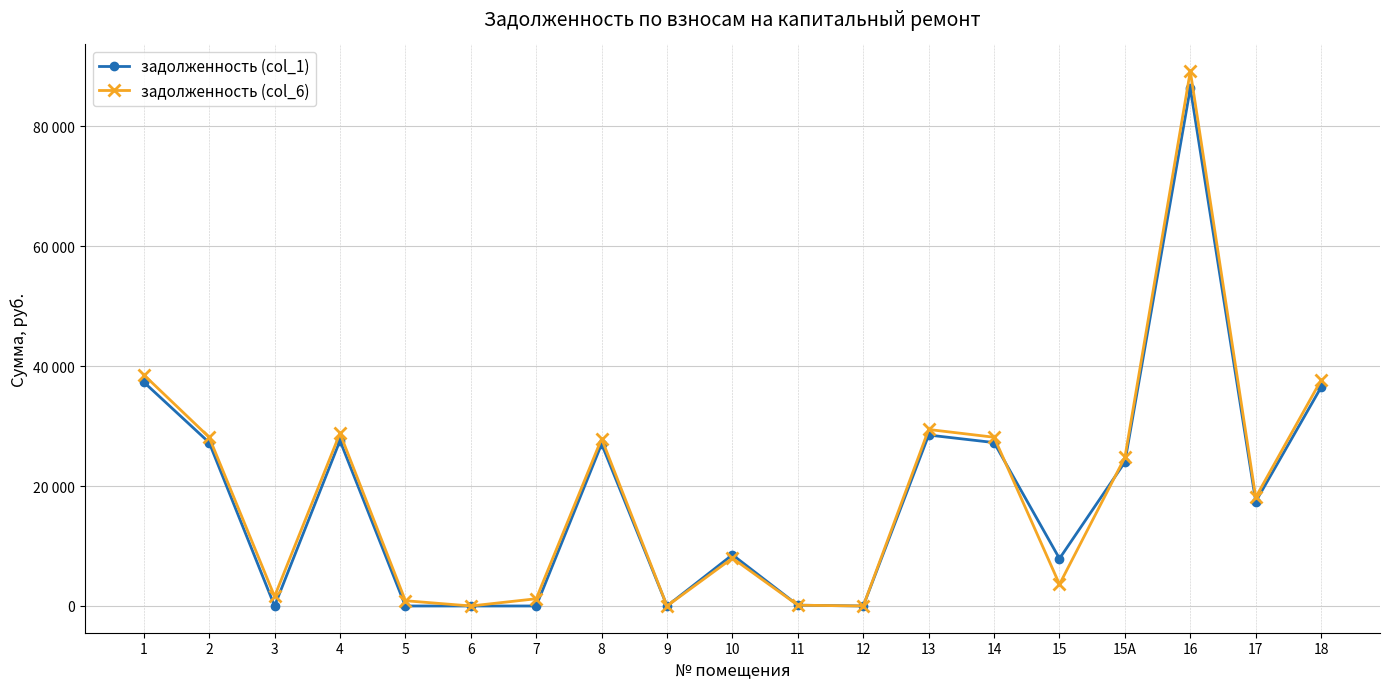

Is this an area chart (filled region under the line)?

No